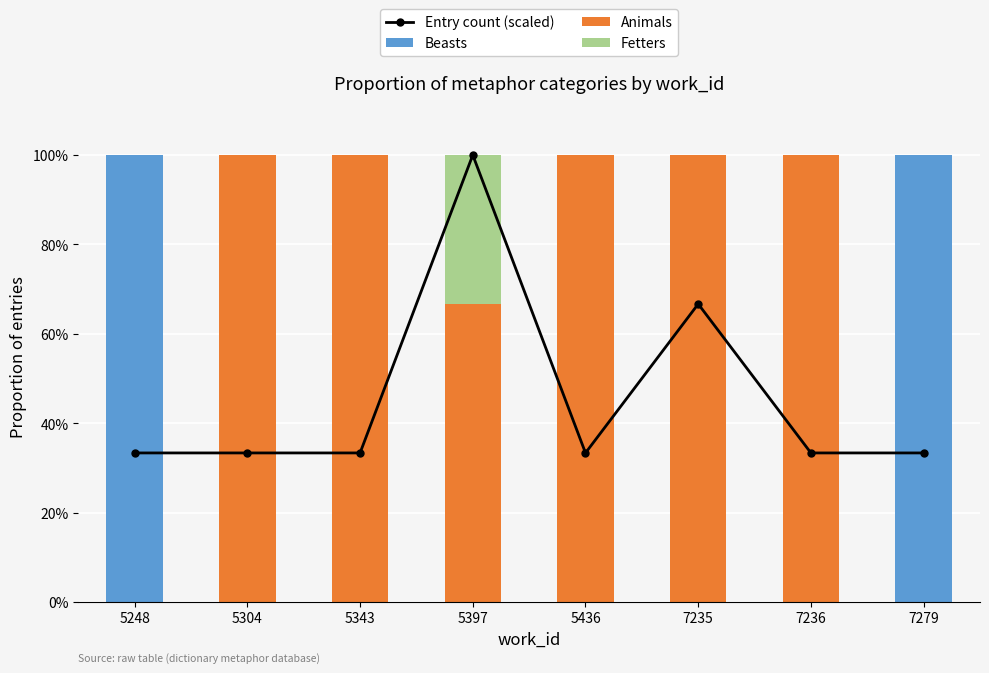

What are all the series names shown in the legend?

Entry count (scaled), Beasts, Animals, Fetters